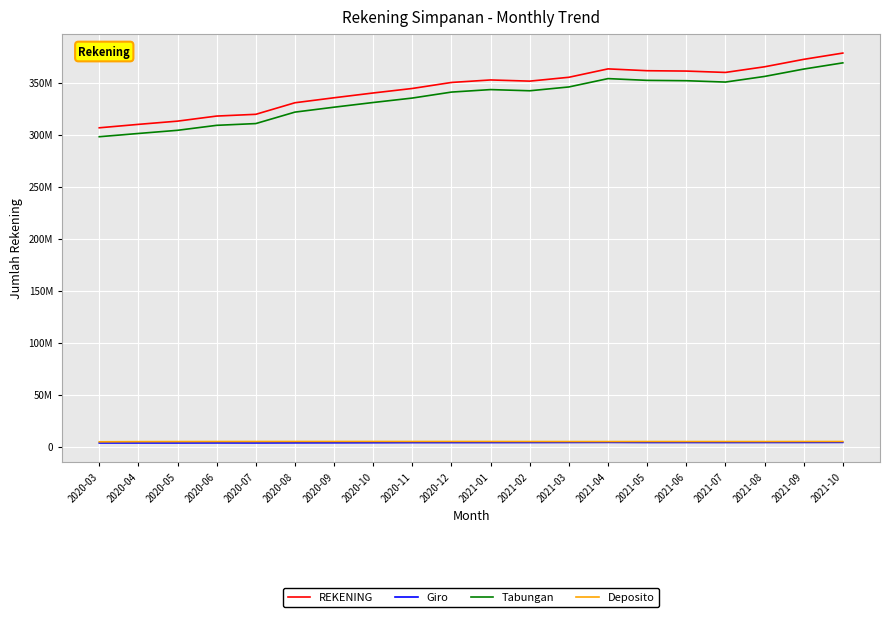

The value of Deposito at 2020-08 is 5149103. True or false?

True